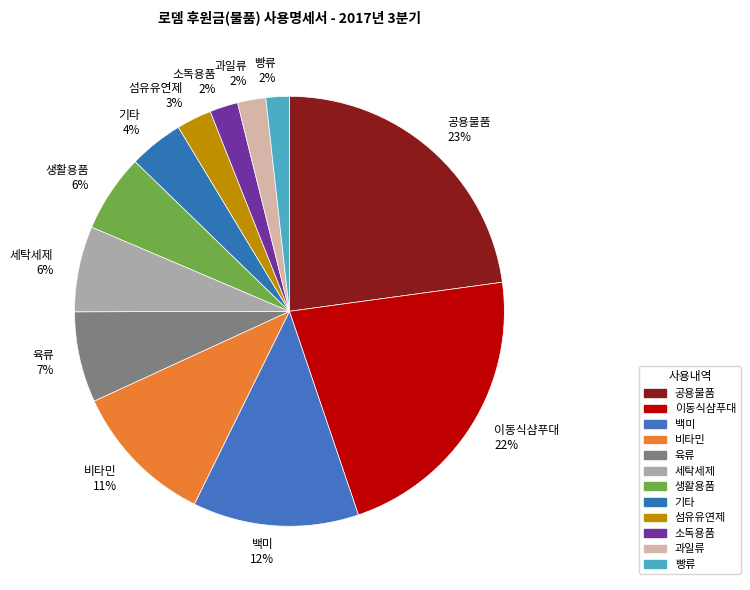

Is the sum of 세탁세제 and 기타 greater than half?

No